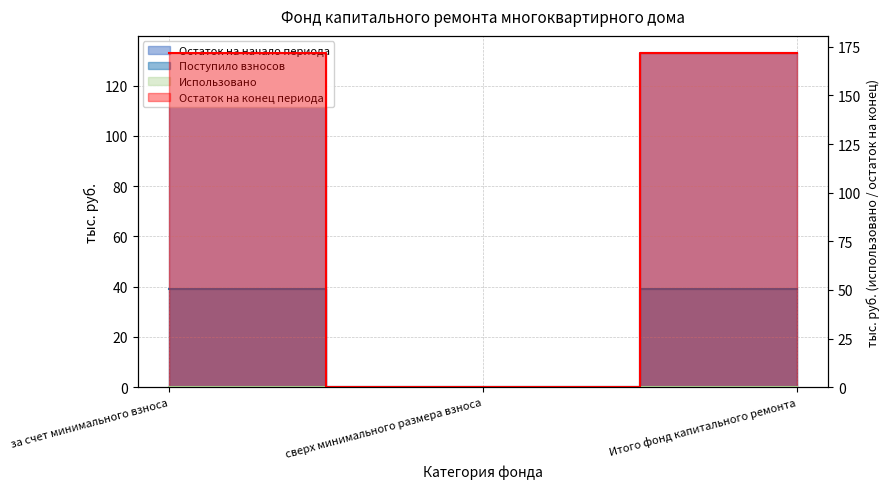

The value of Поступило взносов at за счет минимального взноса is 18.0. True or false?

False